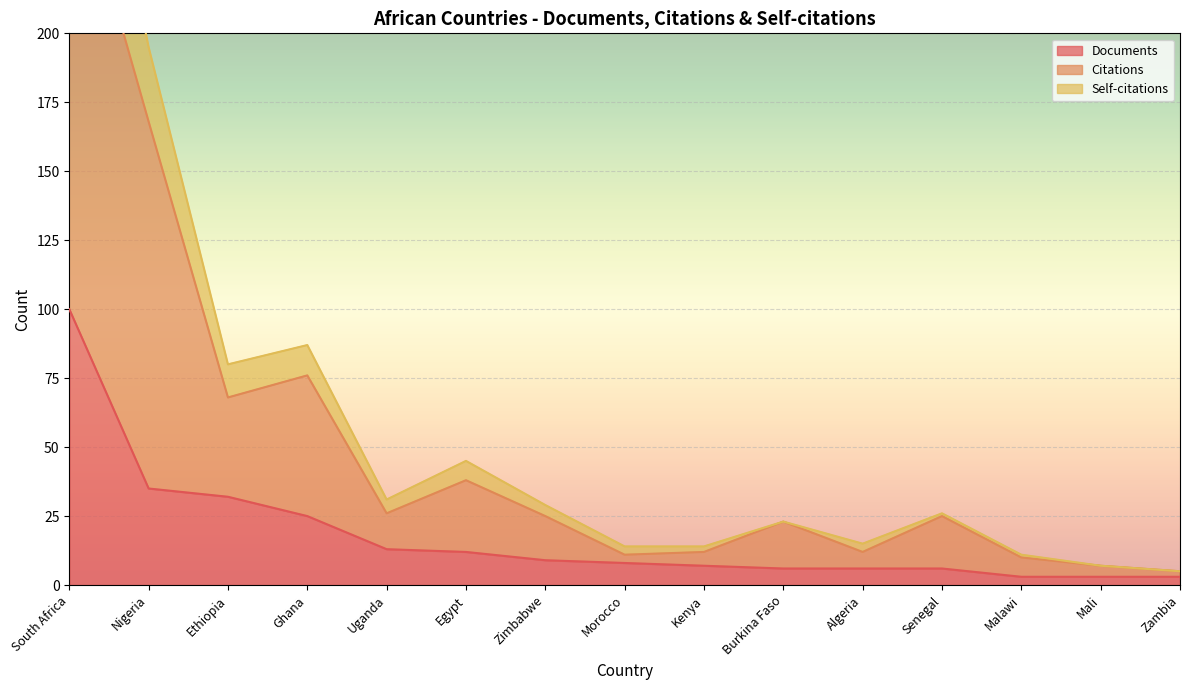

What is the label of the 3rd point from the left?

Ethiopia